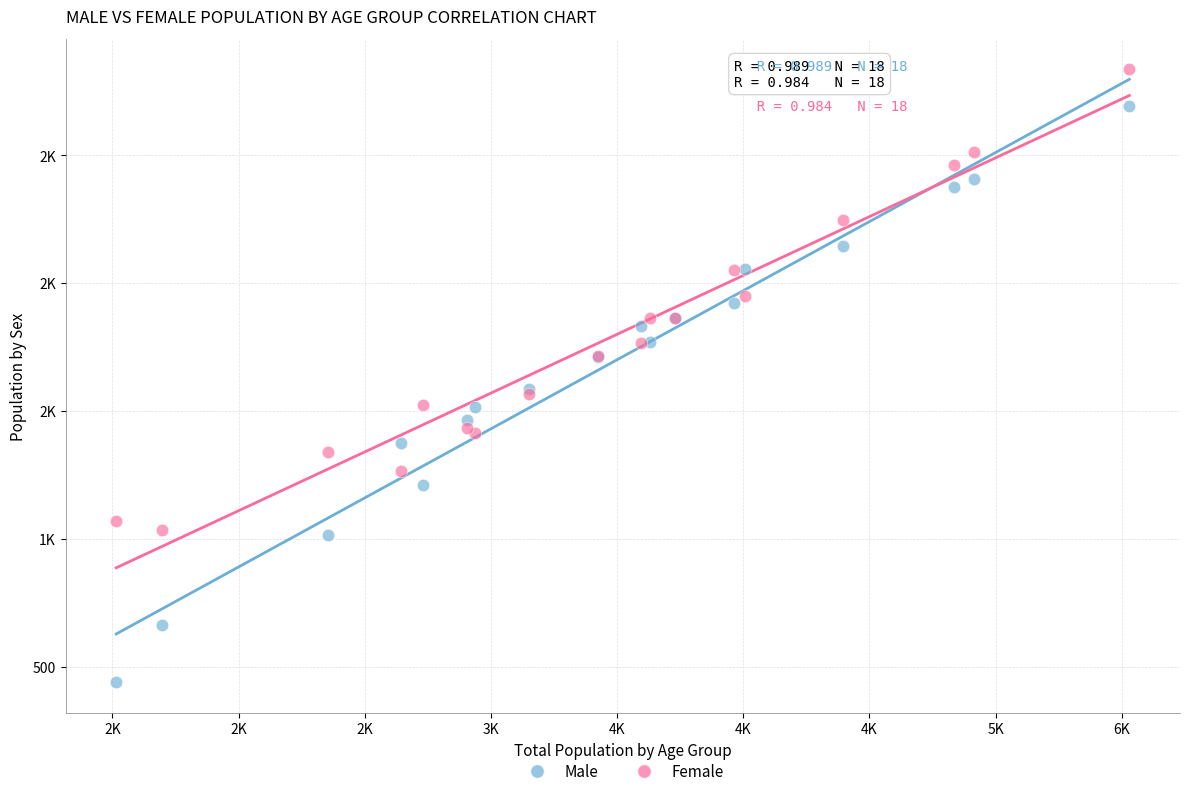

What are all the series names shown in the legend?

Male, Female